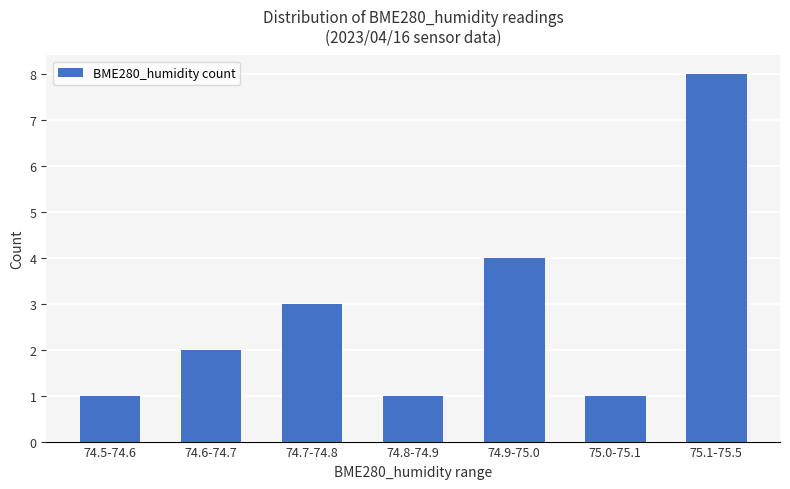

What value does the data have at 74.9-75.0?

4